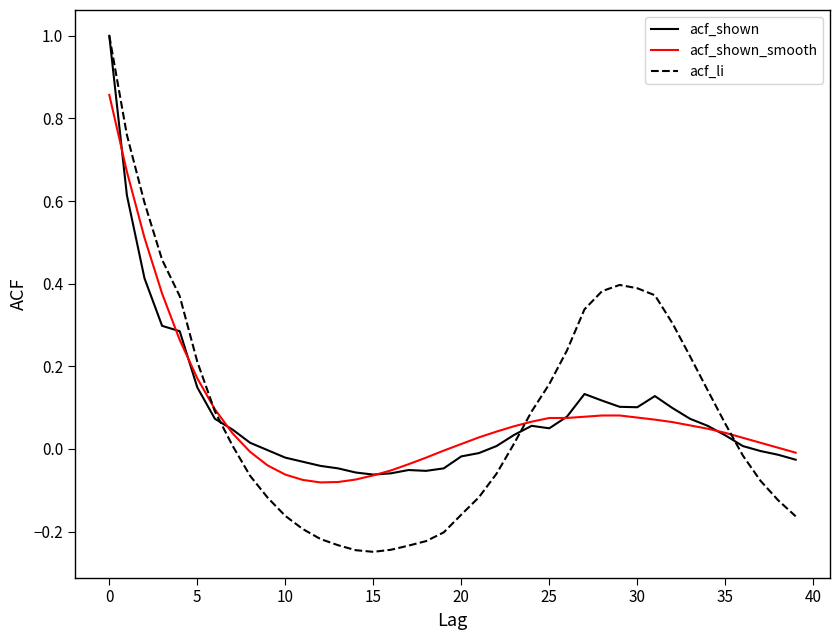

Which series has the largest range (max minus min)?

acf_li